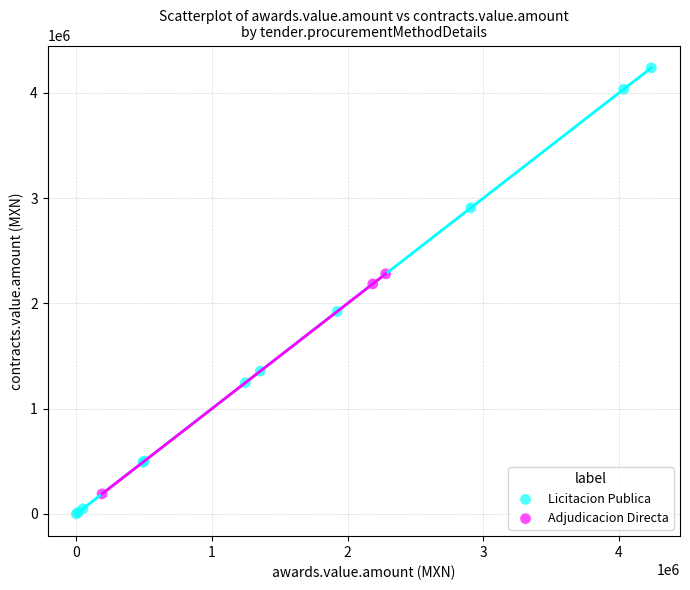

What are all the series names shown in the legend?

Licitacion Publica, Adjudicacion Directa